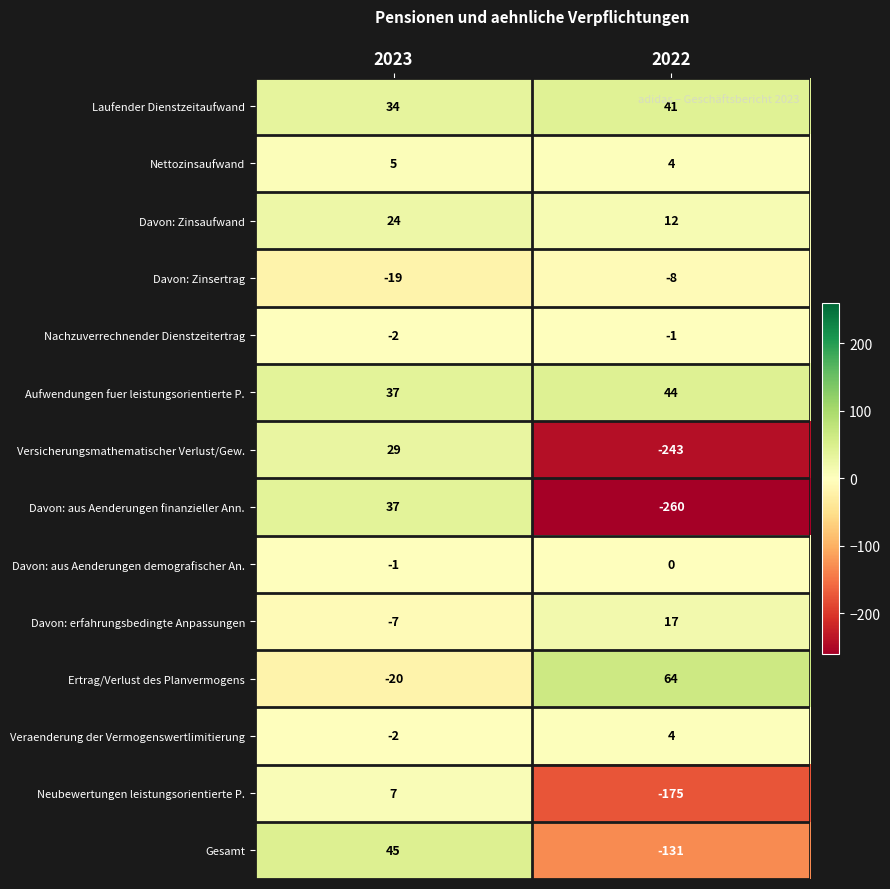

Reading right to left, what are all the values shown in this chart?

Laufender Dienstzeitaufwand: 2022=41	2023=34
Nettozinsaufwand: 2022=4	2023=5
Davon: Zinsaufwand: 2022=12	2023=24
Davon: Zinsertrag: 2022=-8	2023=-19
Nachzuverrechnender Dienstzeitertrag: 2022=-1	2023=-2
Aufwendungen fuer leistungsorientierte P.: 2022=44	2023=37
Versicherungsmathematischer Verlust/Gew.: 2022=-243	2023=29
Davon: aus Aenderungen finanzieller Ann.: 2022=-260	2023=37
Davon: aus Aenderungen demografischer An.: 2022=0	2023=-1
Davon: erfahrungsbedingte Anpassungen: 2022=17	2023=-7
Ertrag/Verlust des Planvermogens: 2022=64	2023=-20
Veraenderung der Vermogenswertlimitierung: 2022=4	2023=-2
Neubewertungen leistungsorientierte P.: 2022=-175	2023=7
Gesamt: 2022=-131	2023=45